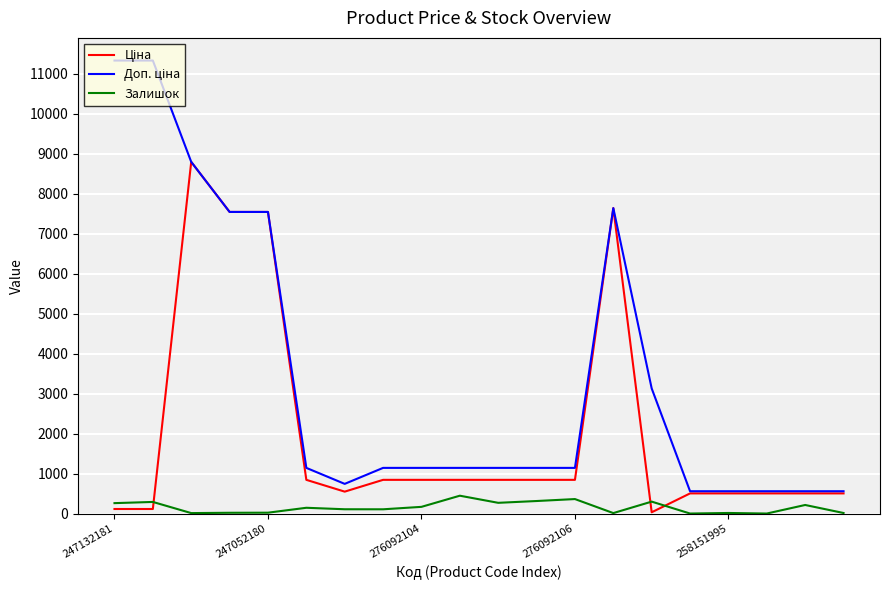

What is the greatest value displayed?

11334.0